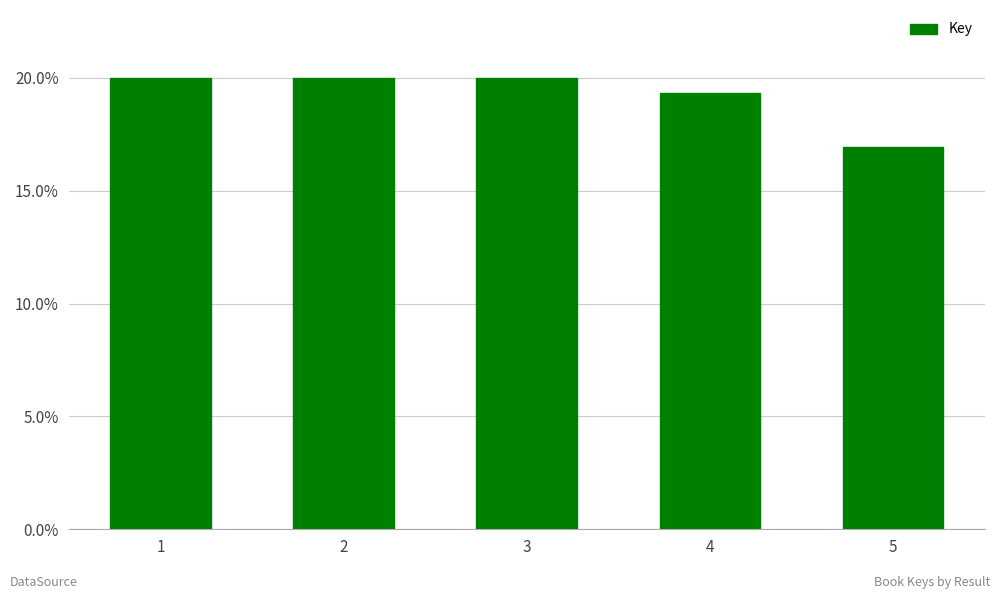

How many bars are there in total?

5